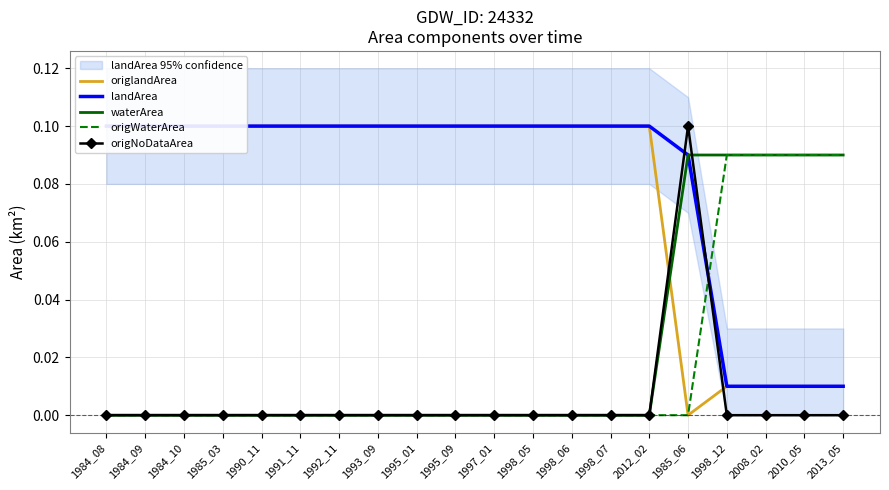

Is it true that origNoDataArea equals 0.0 at 1985_03?

True